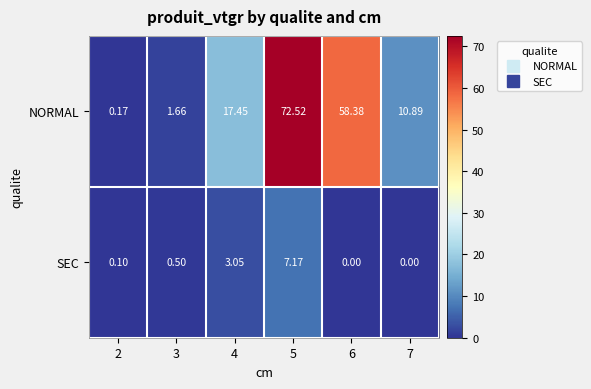

Which series has the largest total across all categories?

NORMAL